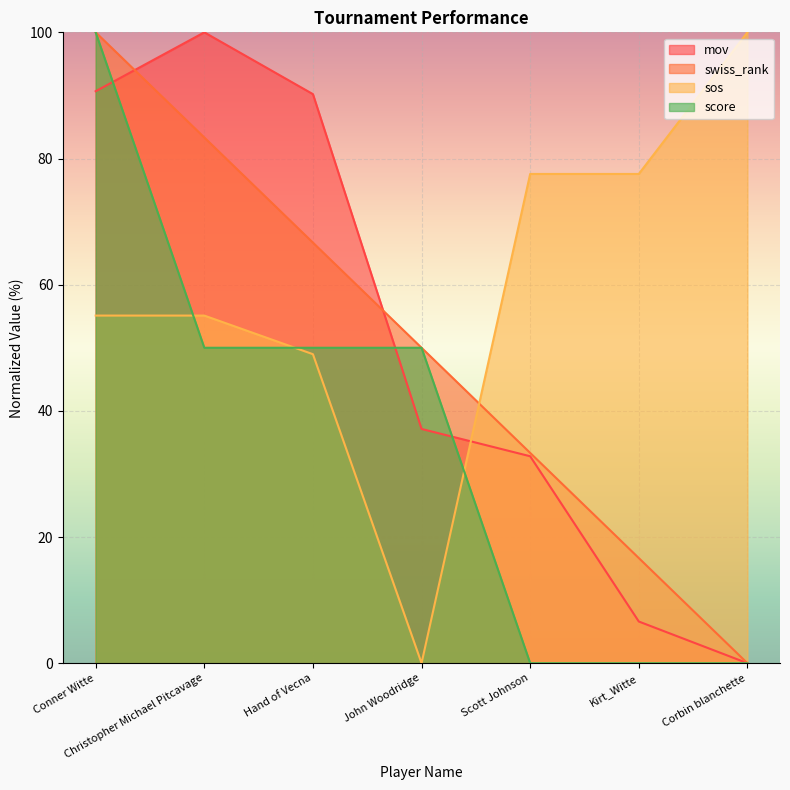

What is the label of the 6th point from the left?

Kirt_Witte